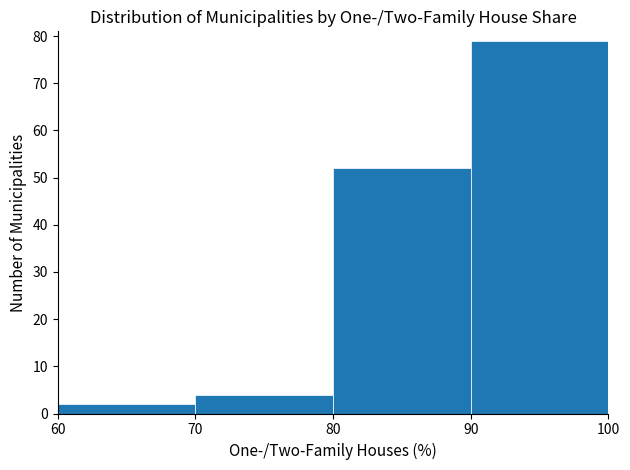

How tall is the bar that spans 90 to 100 on the x-axis? The values are not printed on the chart, so give them approximately, as read against the axis.

79